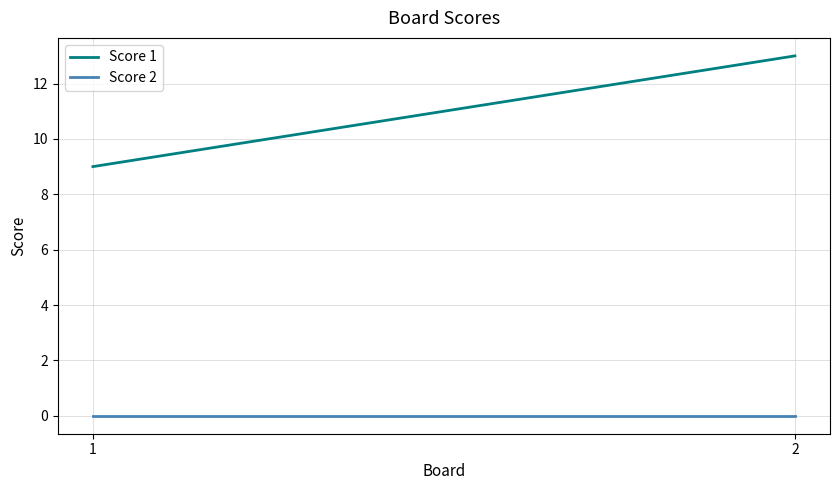

List the series in order of their peak value, lowest first.

Score 2, Score 1